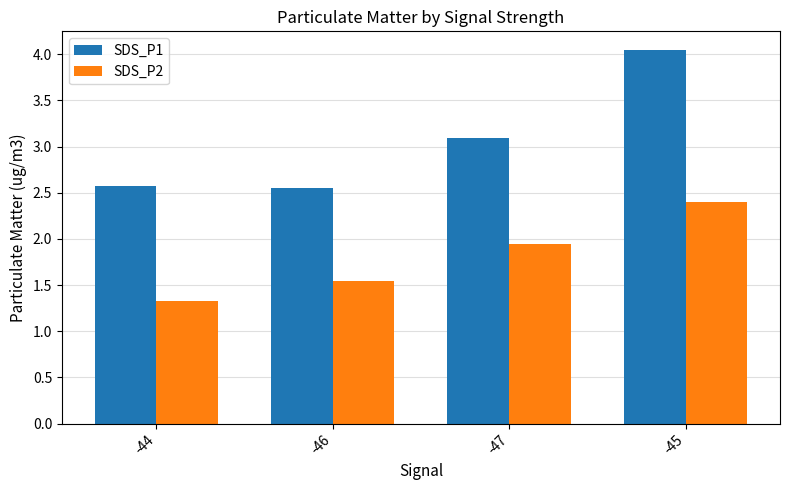

What is the spread (max minus min) of values at -44?

1.2